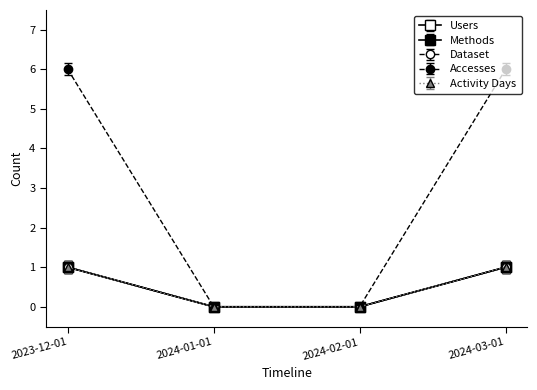

Between 2023-12-01 and 2024-03-01, which series saw the biggest shift?

Users